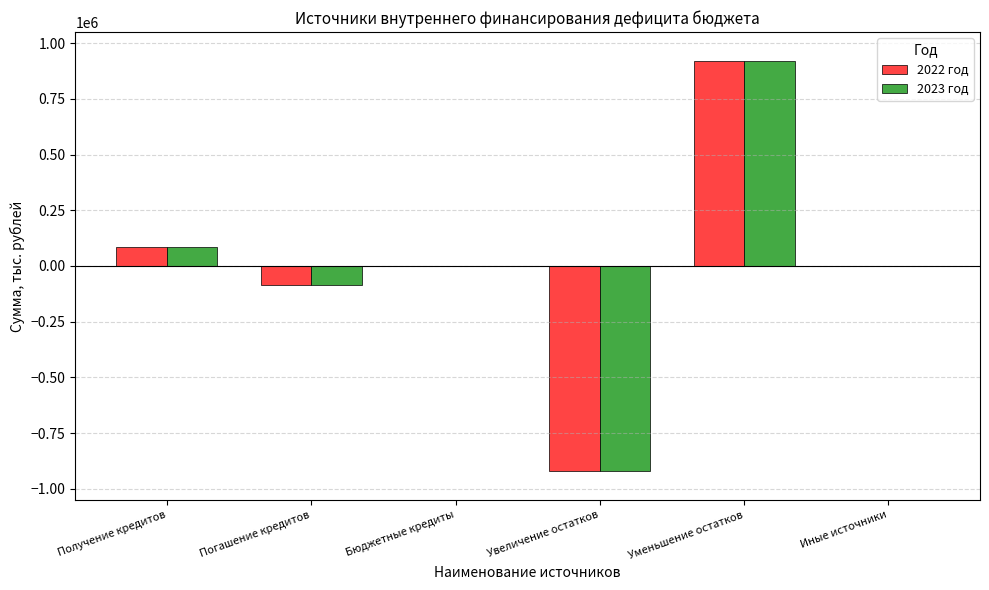

At which label does 2022 год first exceed 0?

Получение кредитов